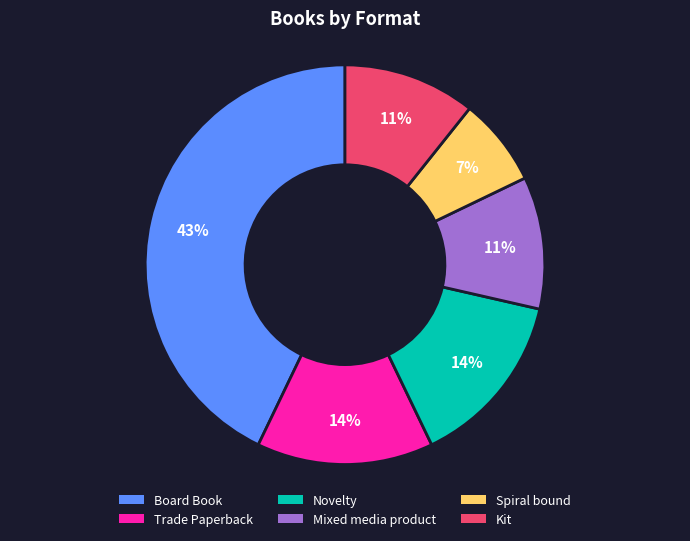

Combined, do Trade Paperback and Novelty account for over 50%?

No